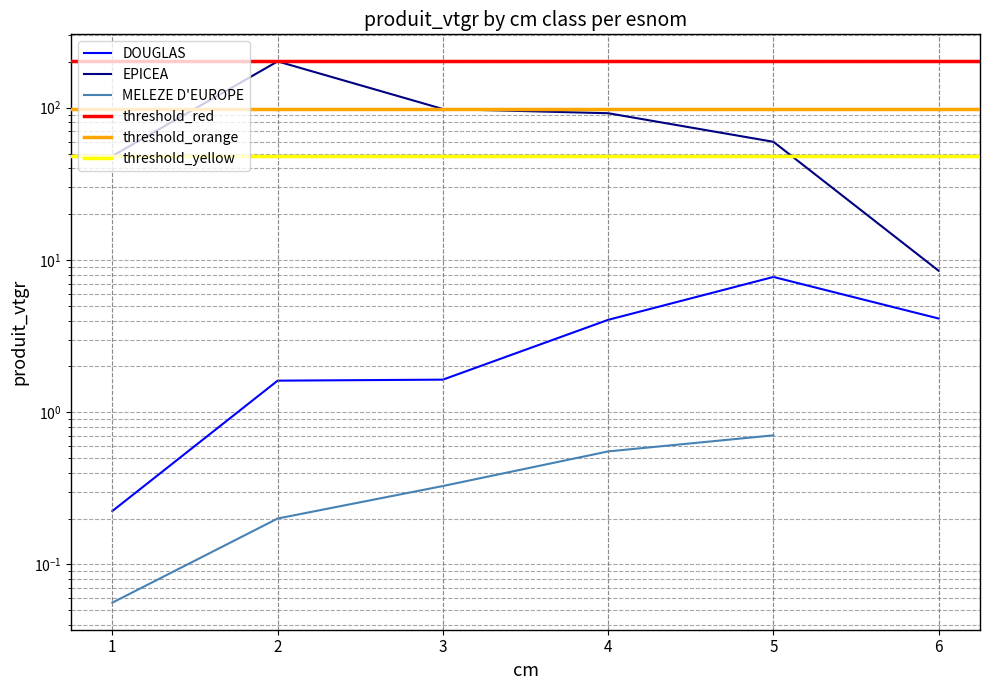

Is this an area chart (filled region under the line)?

No